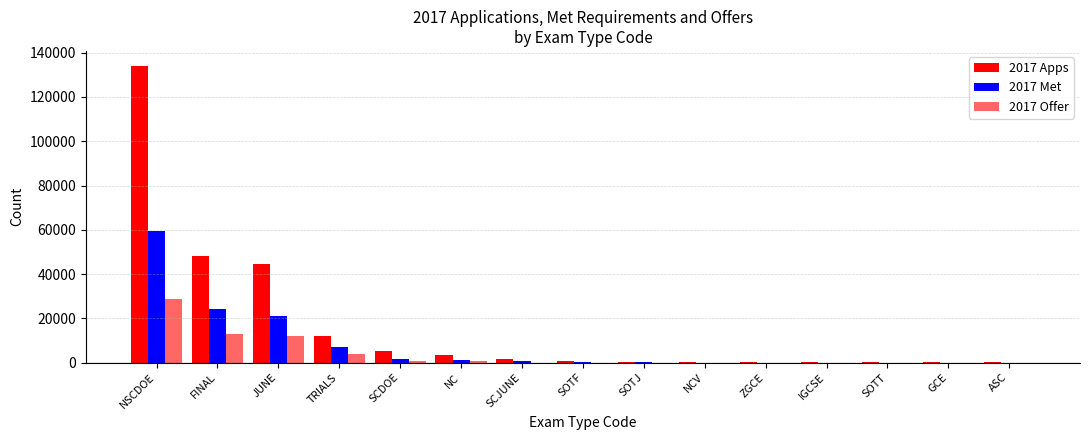

Reading left to right, what are all the values shown in this chart?

2017 Apps: 134095	48178	44441	11917	5206	3244	1624	731	459	365	242	194	134	100	82
2017 Met: 59428	24418	20883	7253	1738	978	513	201	123	54	0	14	39	0	14
2017 Offer: 28766	12913	11982	3974	892	517	15	11	3	34	19	9	0	7	5